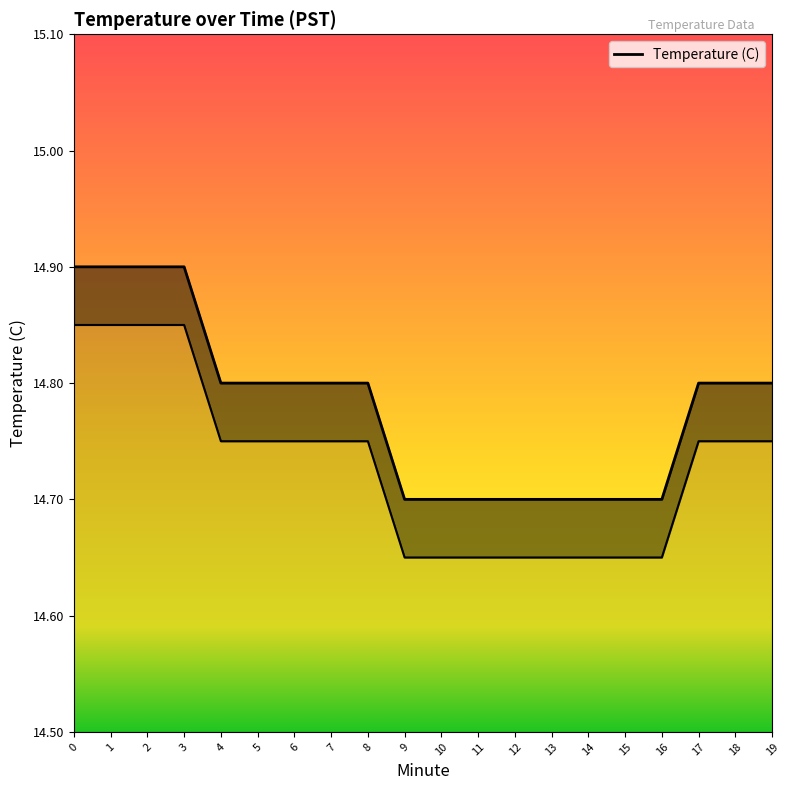

True or false: the data has more than 2 interior local peaks.

False